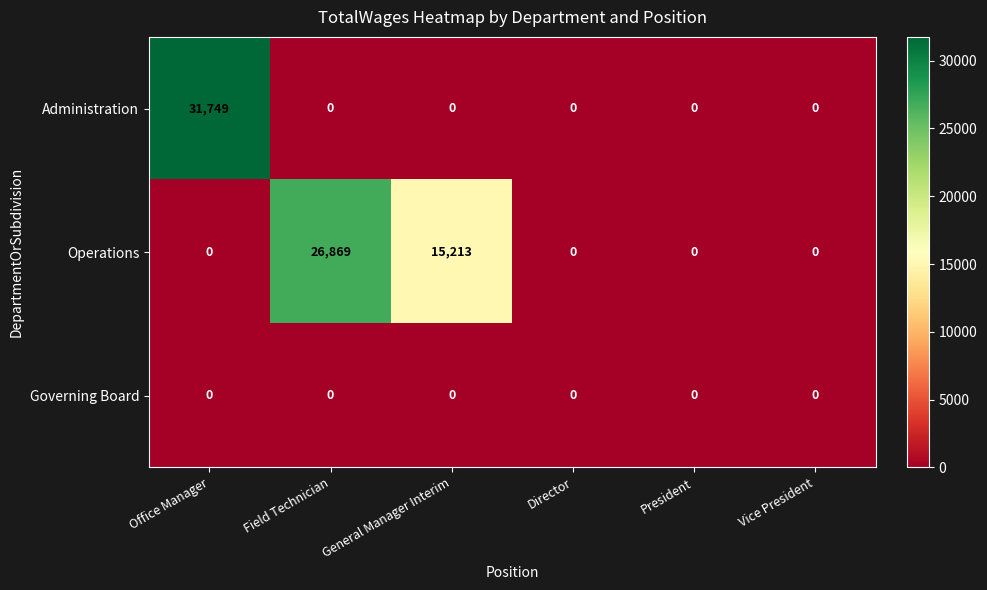

Is it true that Operations equals -17586 at Vice President?

False